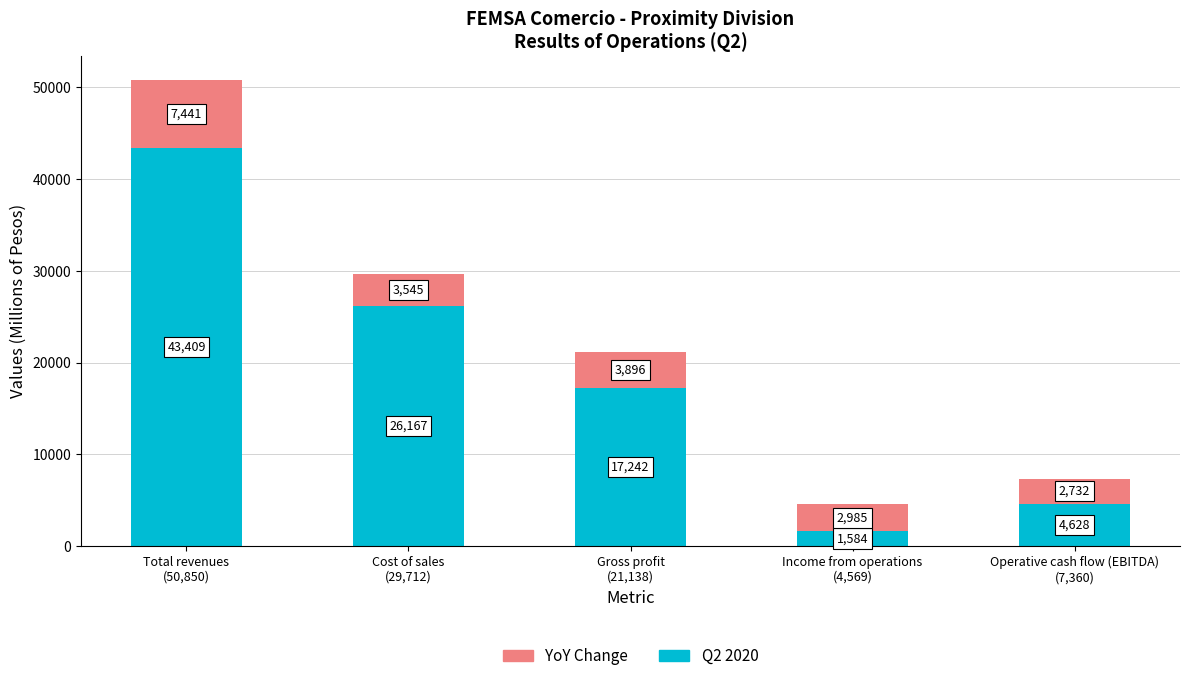

What is the lowest value of the Q2 2020 series?

1584